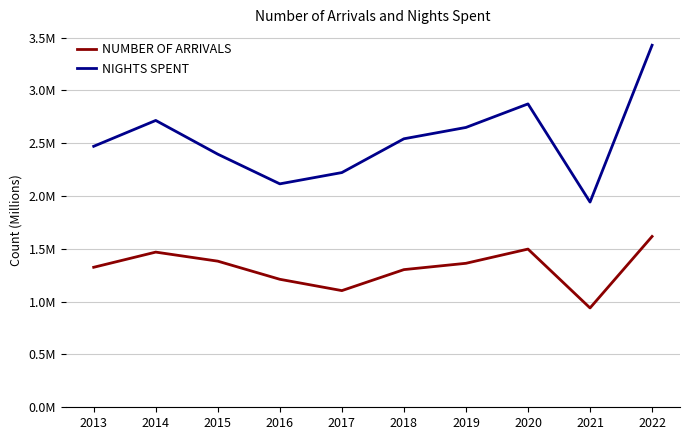

What are all the series names shown in the legend?

NUMBER OF ARRIVALS, NIGHTS SPENT